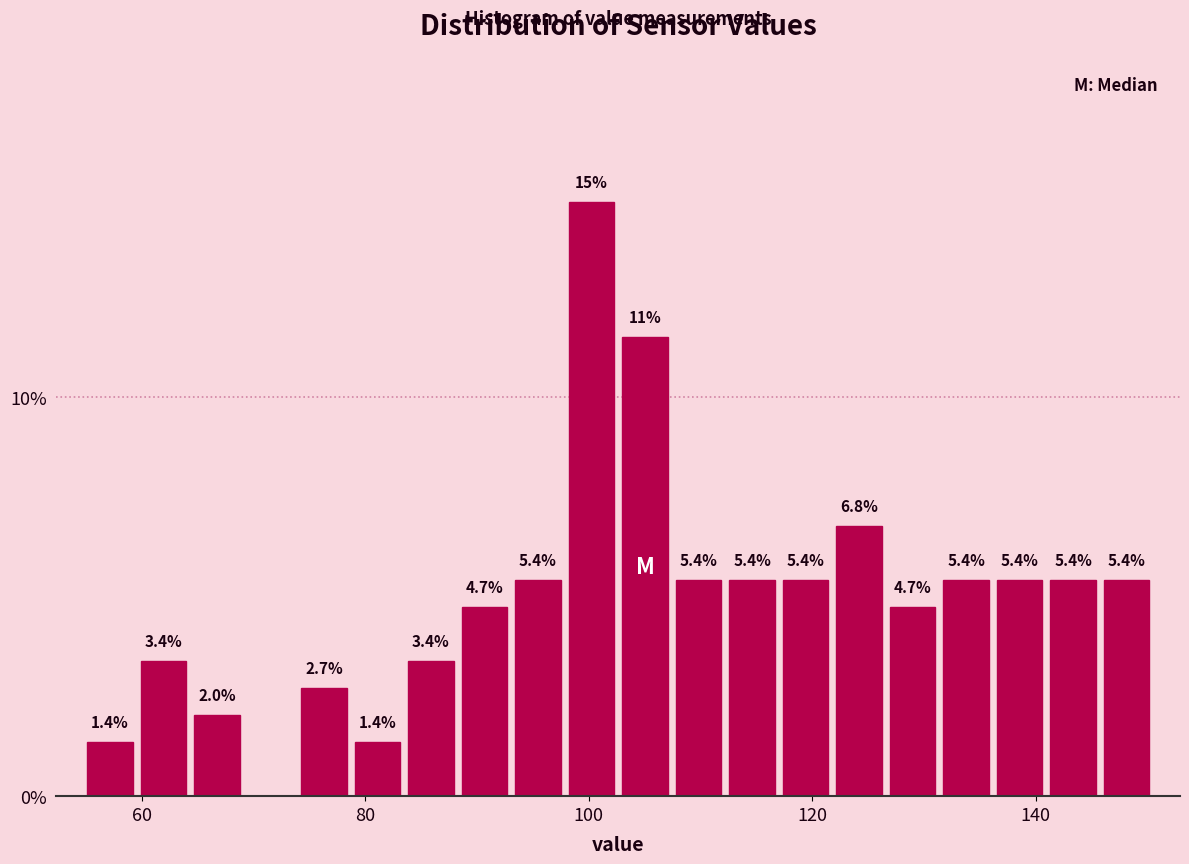

Around what value on the x-axis is the tallest bar? Give the approximate position of its centre, as read against the axis.

100